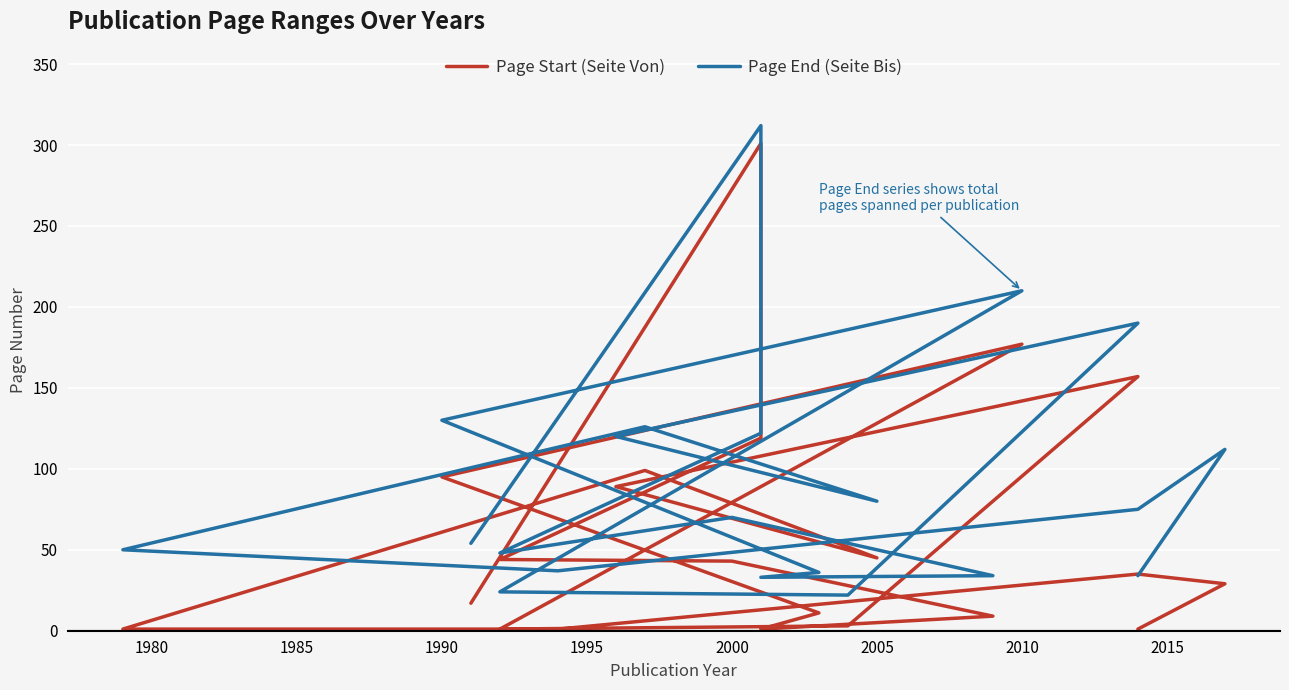

Reading left to right, transcribe all the data shown in this chart.

Page Start (Seite Von): 17	301	119	44	43	9	1	11	95	177	1	3	157	89	45	99	1	1	35	29	1
Page End (Seite Bis): 54	312	122	48	70	34	33	36	130	210	24	22	190	120	80	126	50	37	75	112	34